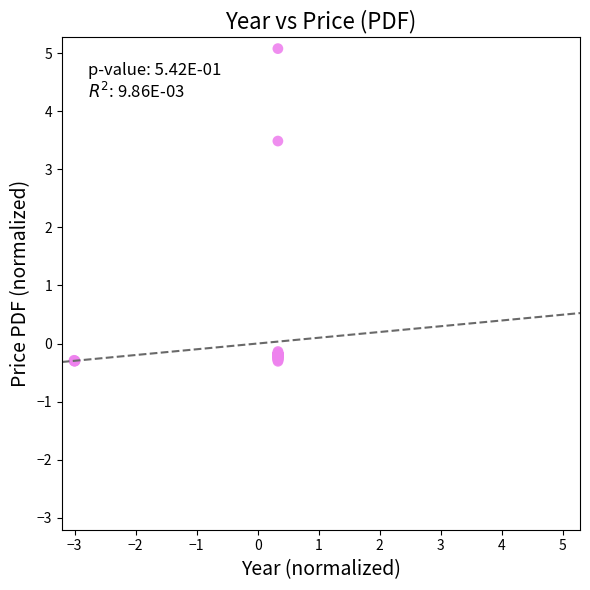

What Y value in the scatter plot is closest to 2?

3.5